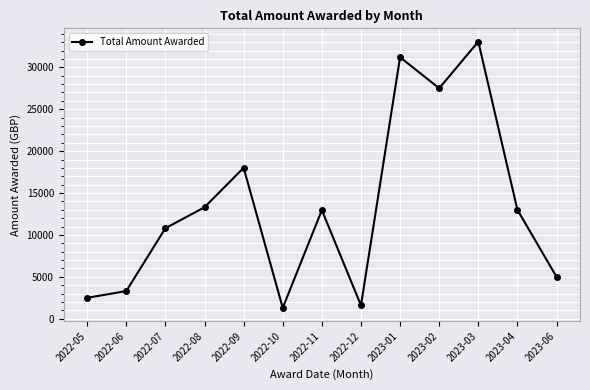

Read the value at 2022-09.

18012.1